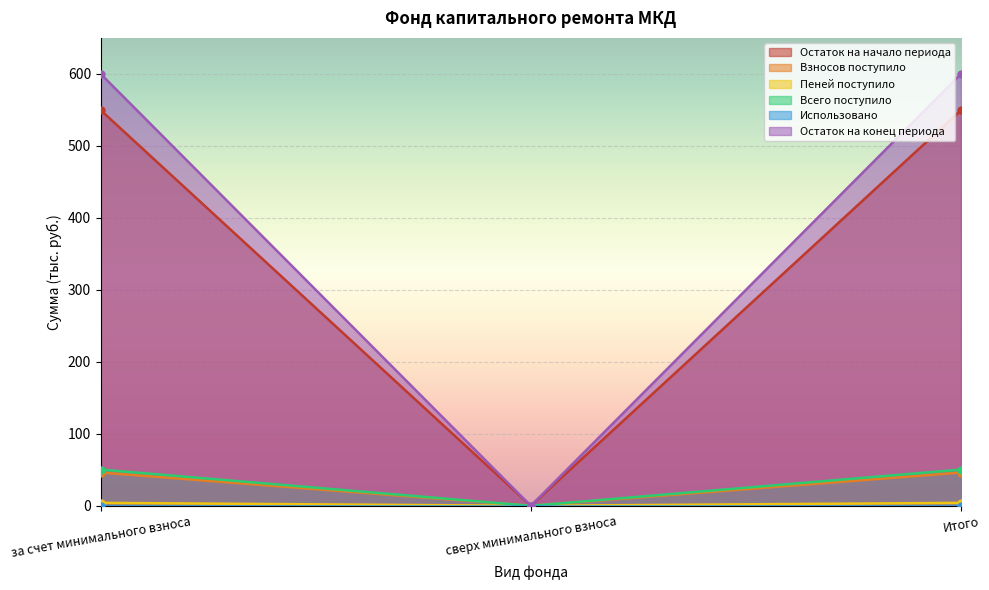

The value of Взносов поступило at сверх минимального взноса is -23.7. True or false?

False